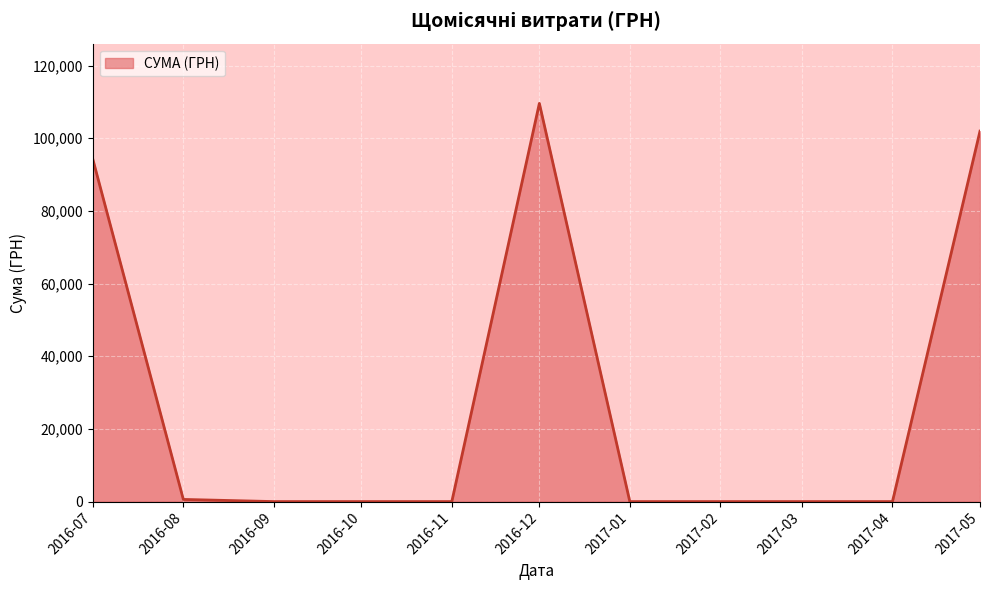

Is it true that the value at 2017-05 is 101956.1?

True